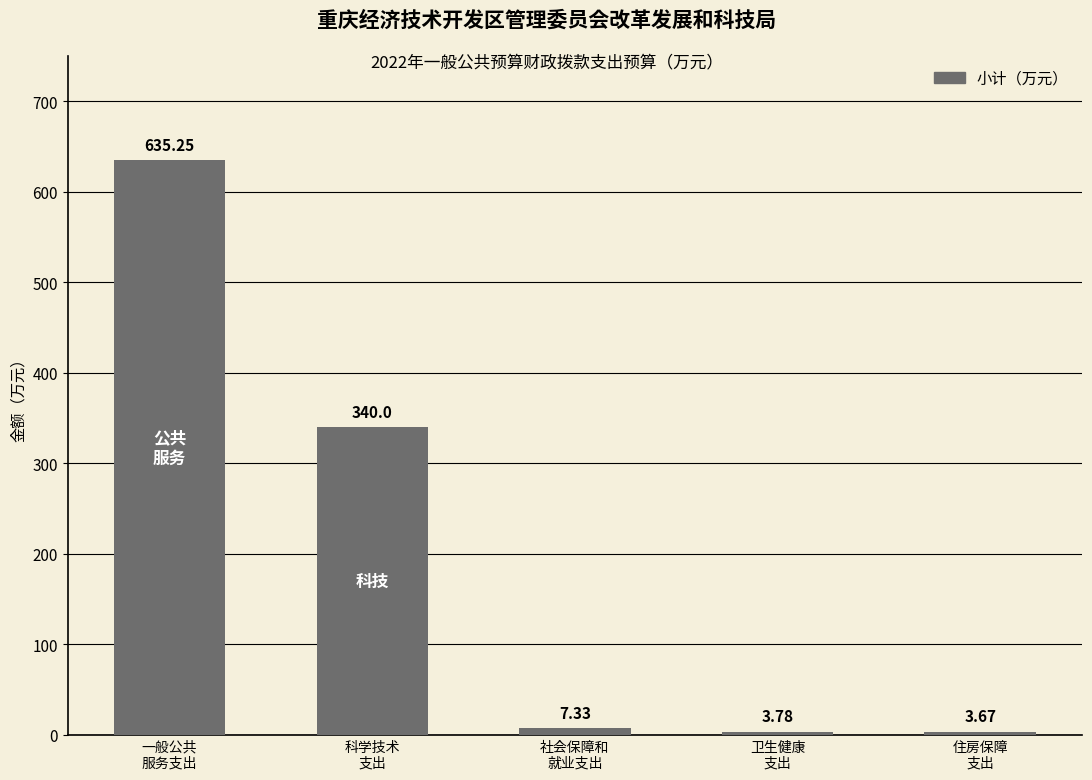

What is the difference between the second highest and minimum values?

336.3